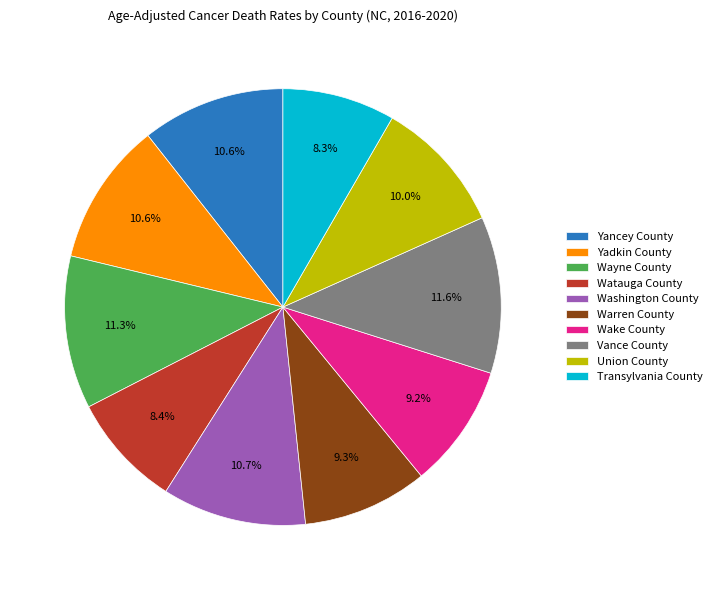

Does Watauga County represent more than half of the total?

No